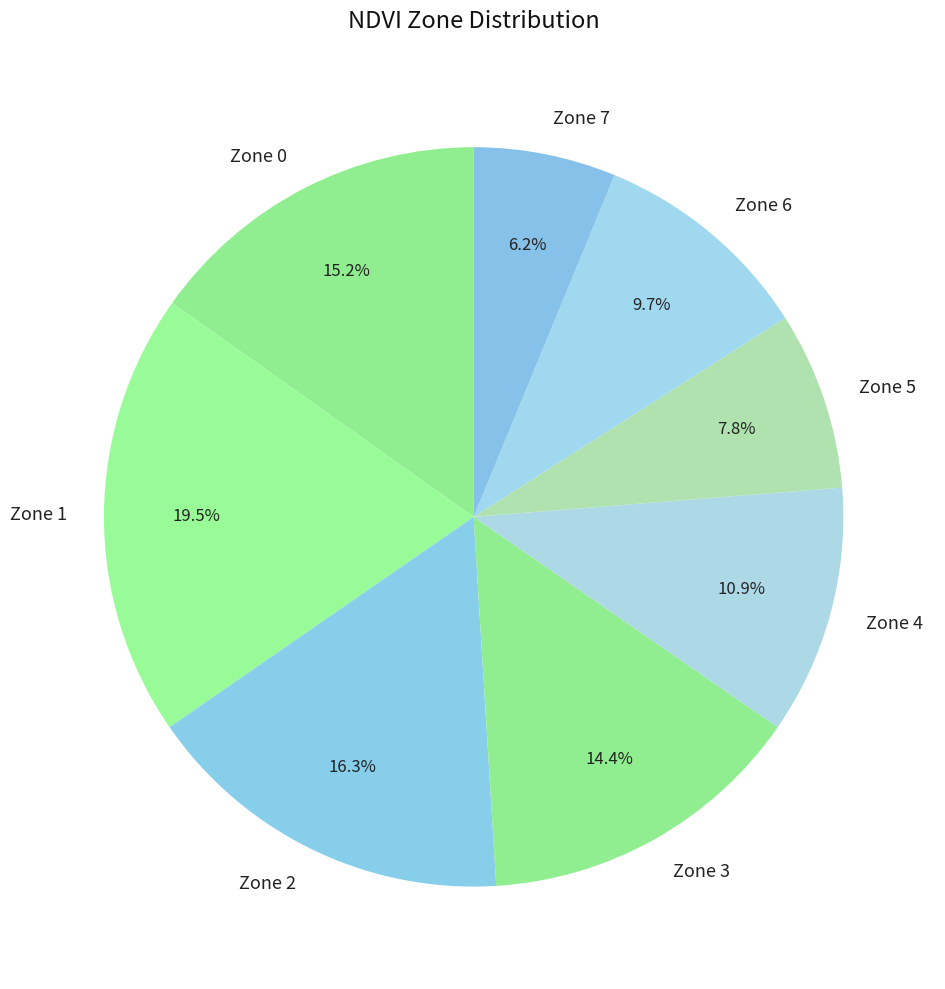

What percentage do Zone 4 and Zone 5 together represent?

18.7%